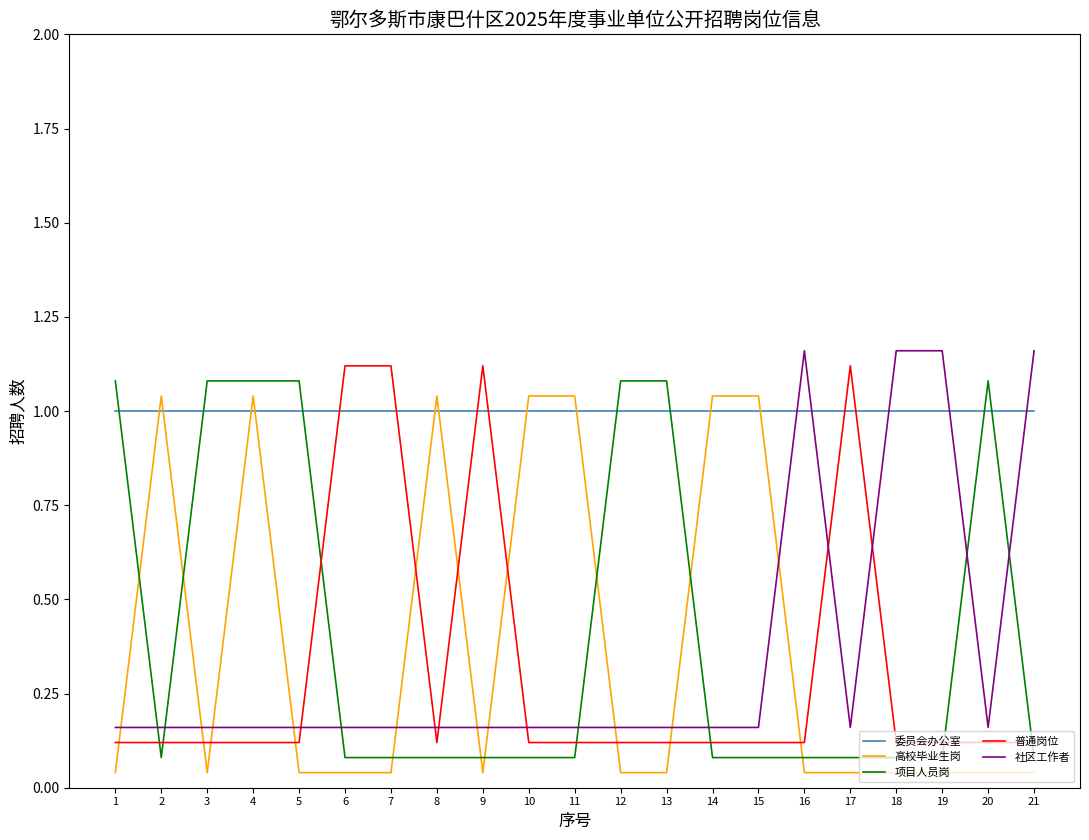

How many intersections are there between 项目人员岗 and 委员会办公室?

7